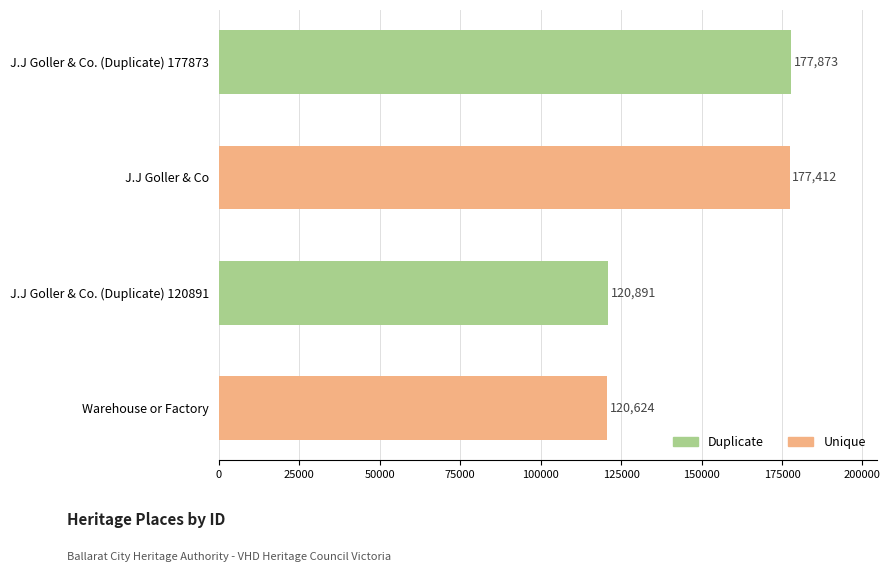

Which category has the lowest value across all series?

Warehouse or Factory